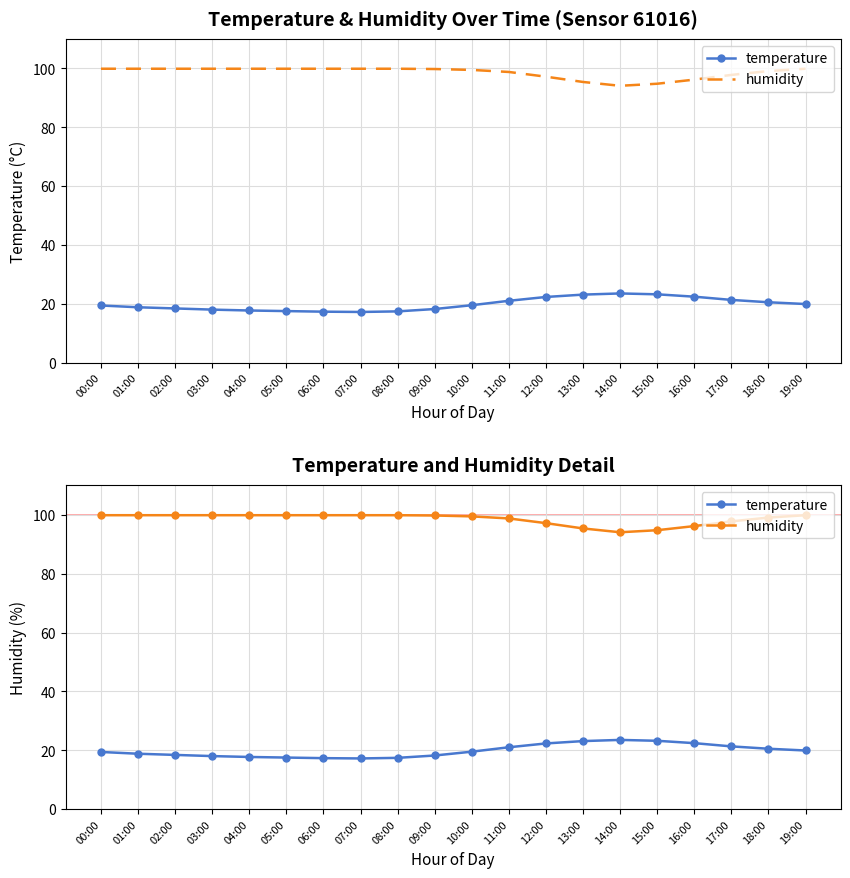

Which series has the largest range (max minus min)?

temperature